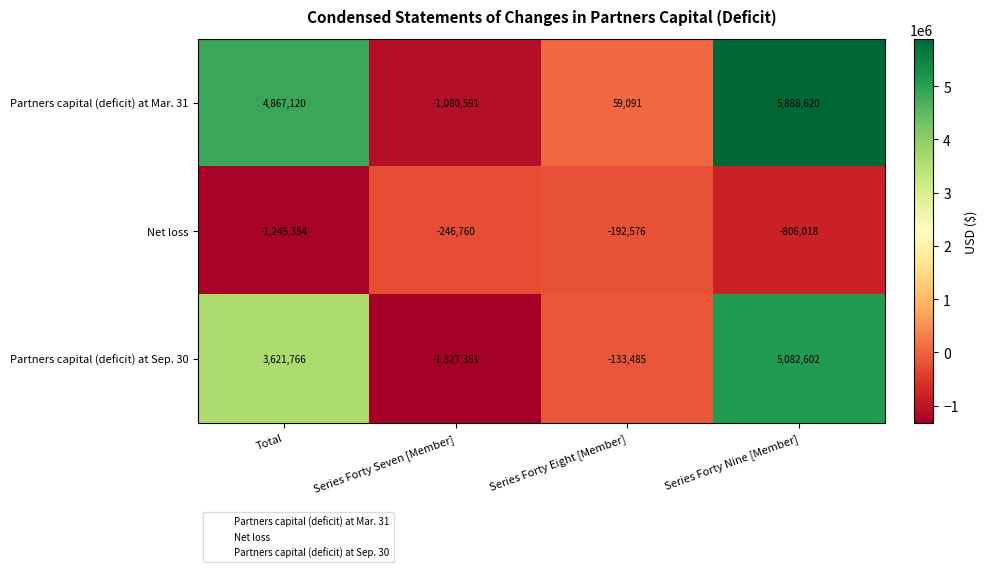

At Series Forty Nine [Member], list the series in order from smallest to largest.

Net loss, Partners capital (deficit) at Sep. 30, Partners capital (deficit) at Mar. 31